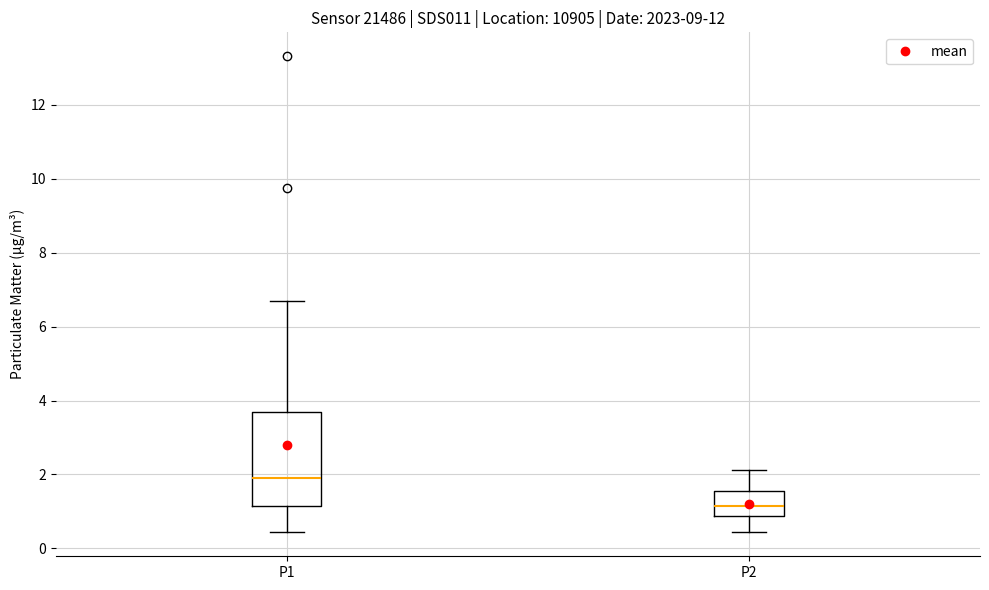

Comparing the boxes themselves (not the whiskers), which one is the tallest?

P1